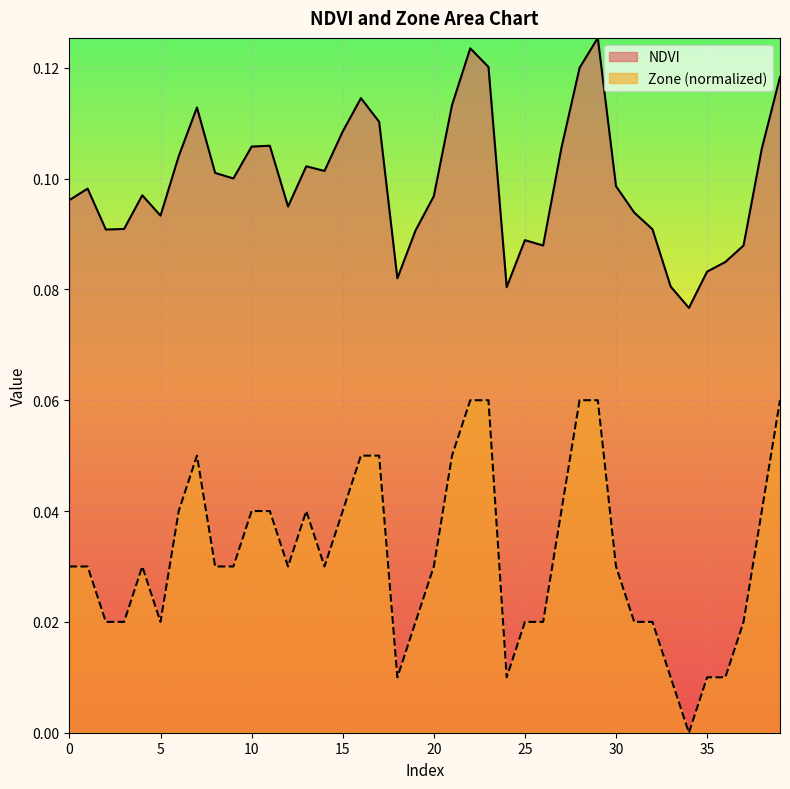

Between 23 and 31, which series saw the biggest shift?

Zone